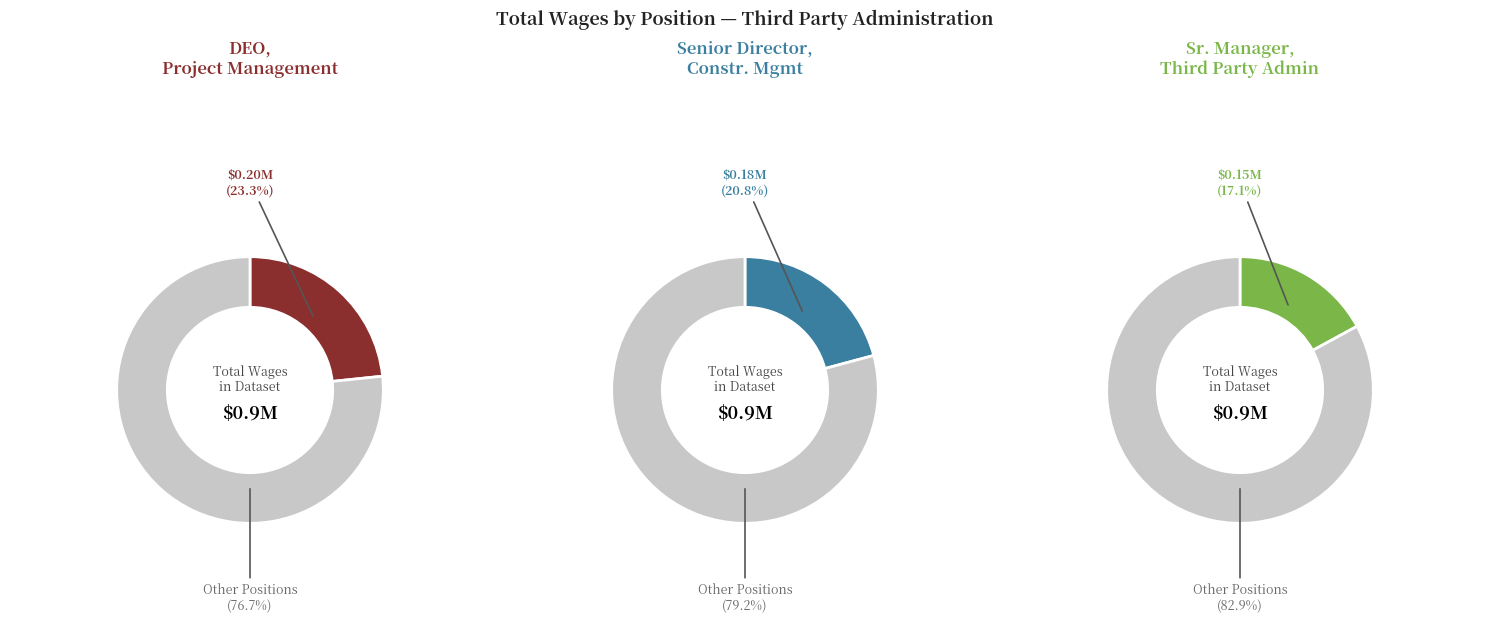

How many segments does this pie chart have?

6